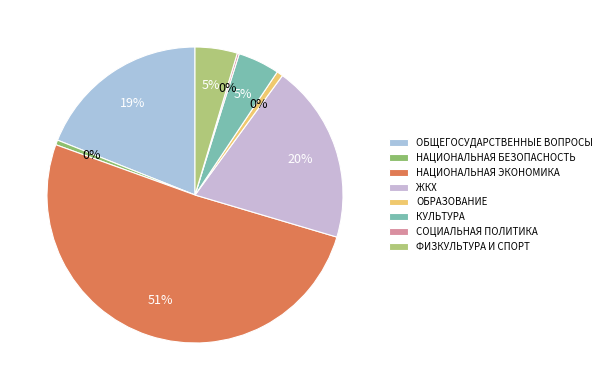

Is there a majority slice in this chart?

Yes